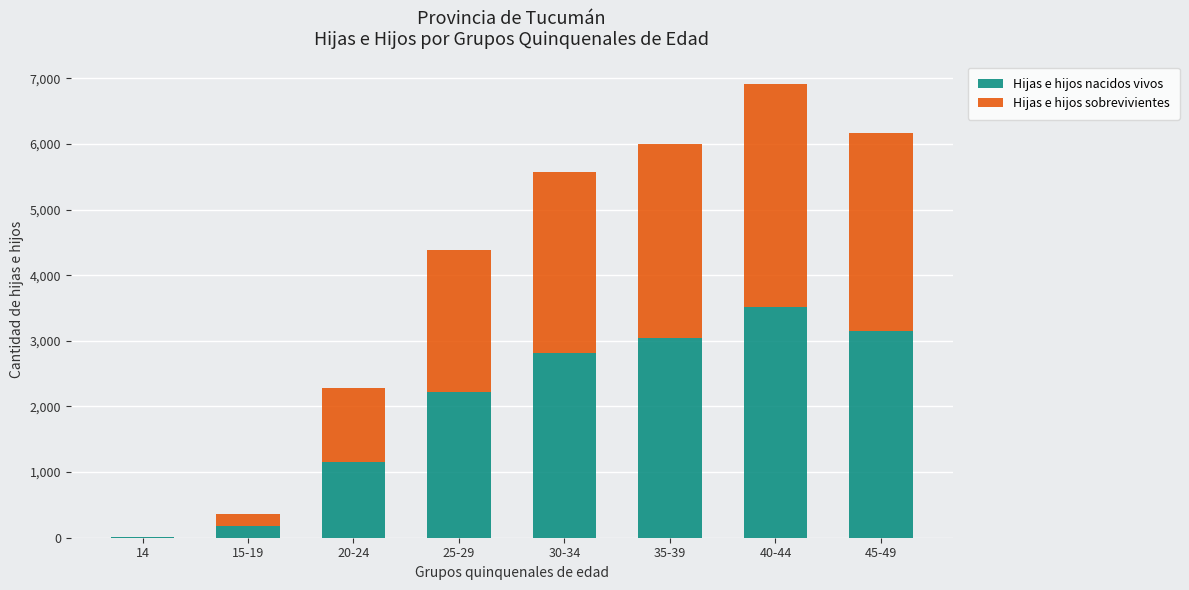

Reading left to right, list the values for the Hijas e hijos nacidos vivos series.

14=8	15-19=185	20-24=1156	25-29=2220	30-34=2821	35-39=3046	40-44=3513	45-49=3150